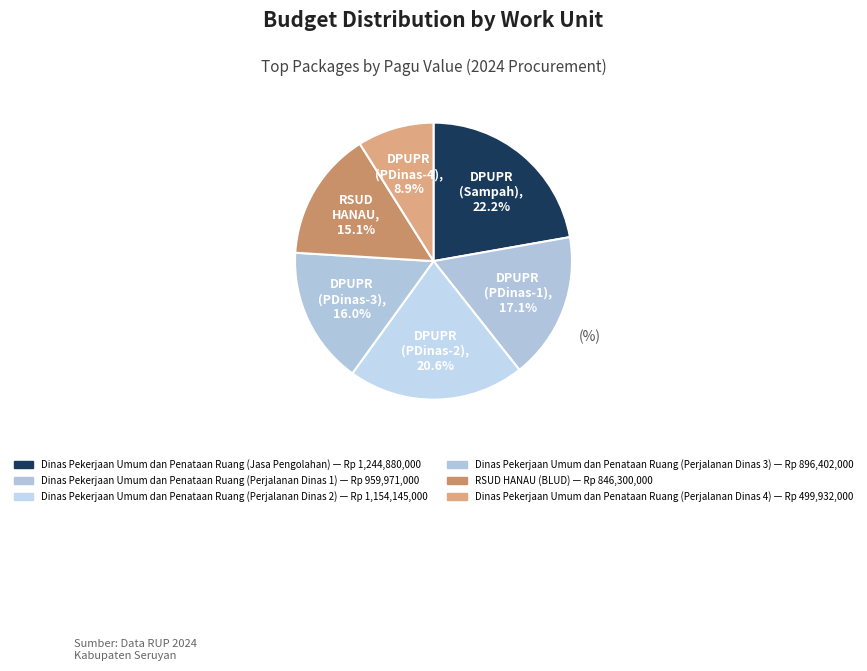

To the nearest percent, what percentage of the pie is Dinas Pekerjaan Umum dan Penataan Ruang (Perjalanan Dinas 3)?

16%